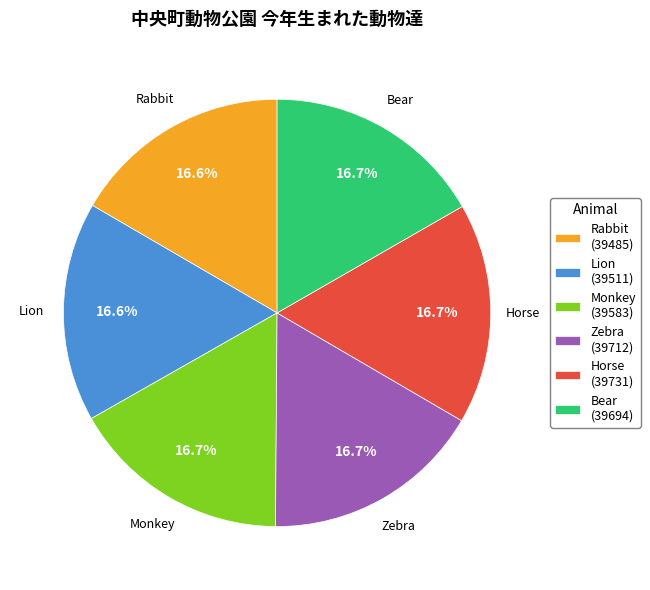

Is there any slice that represents more than half of the pie?

No